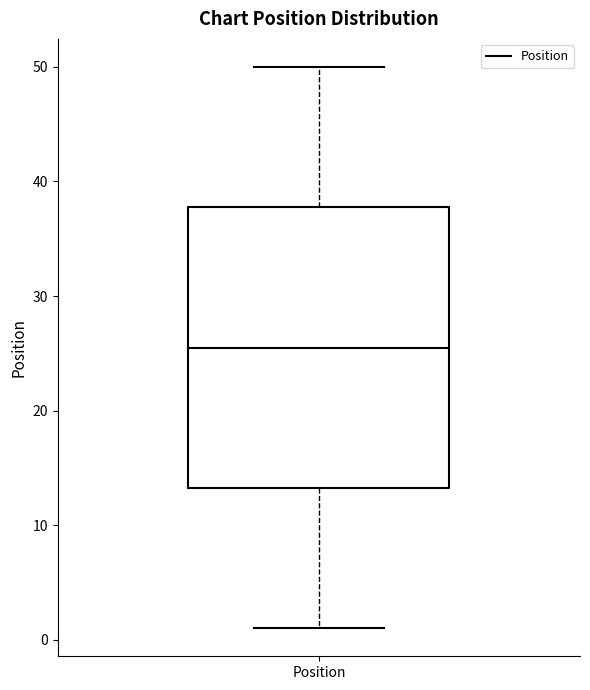

Transcribe this box plot: give where the median line is, the range the box spans, and where the two whiskers end, as read against the y-axis. The values are not printed on the chart, so give them approximately, as read against the axis.

median 26, box 13 to 38, whiskers 1 to 50